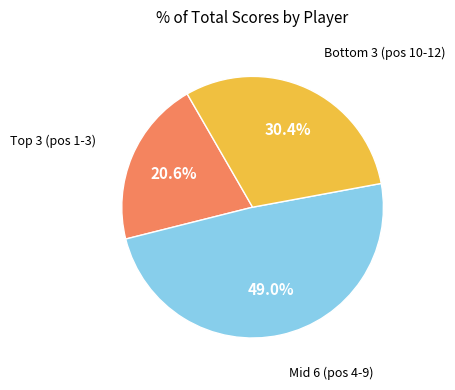

Is there a majority slice in this chart?

No